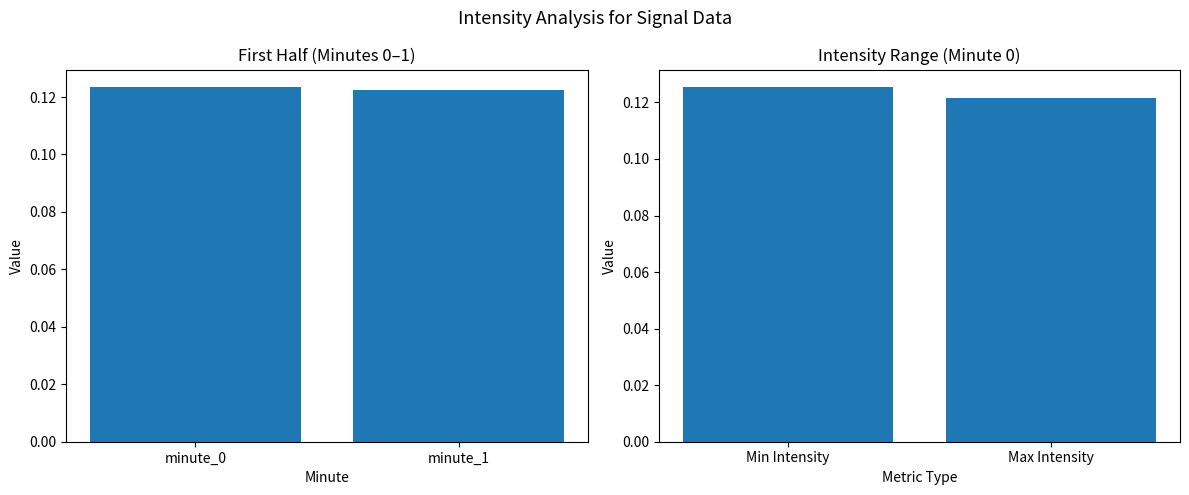

How many bars are there in total?

4